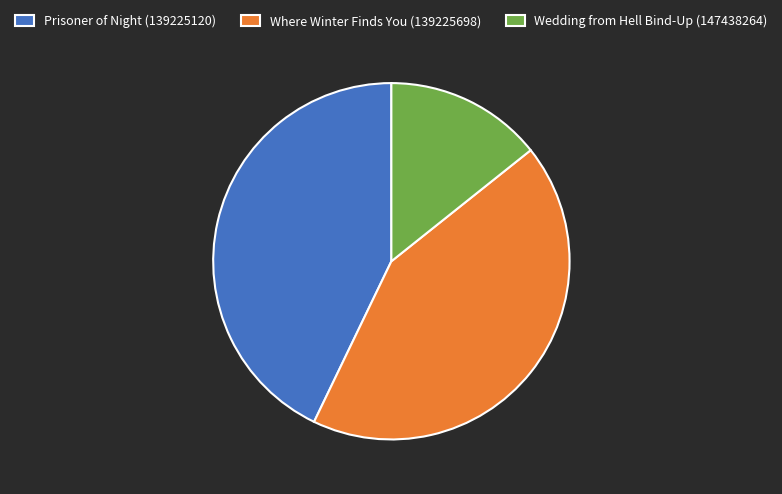

The Where Winter Finds You (139225698) slice represents 43% of the pie. True or false?

True